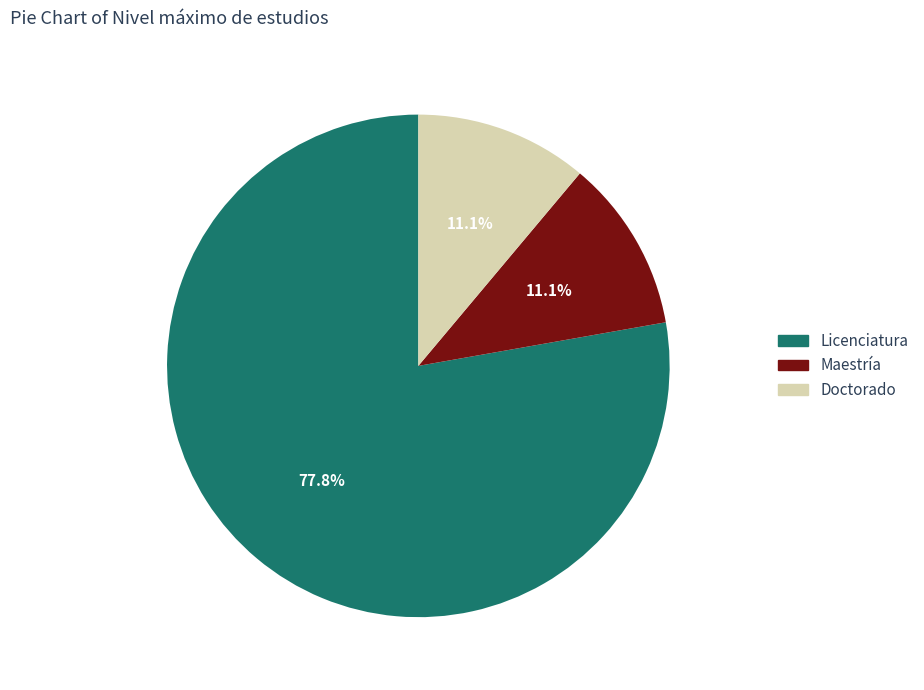

The Maestría slice represents 11% of the pie. True or false?

True